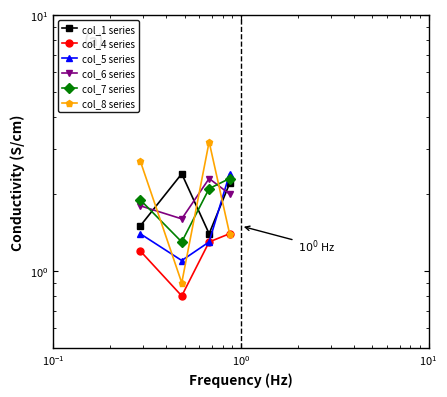

What is the sum of the col_5 series values at $\mathdefault{10^{1}}$ and $\mathdefault{10^{0}}$?

3.7